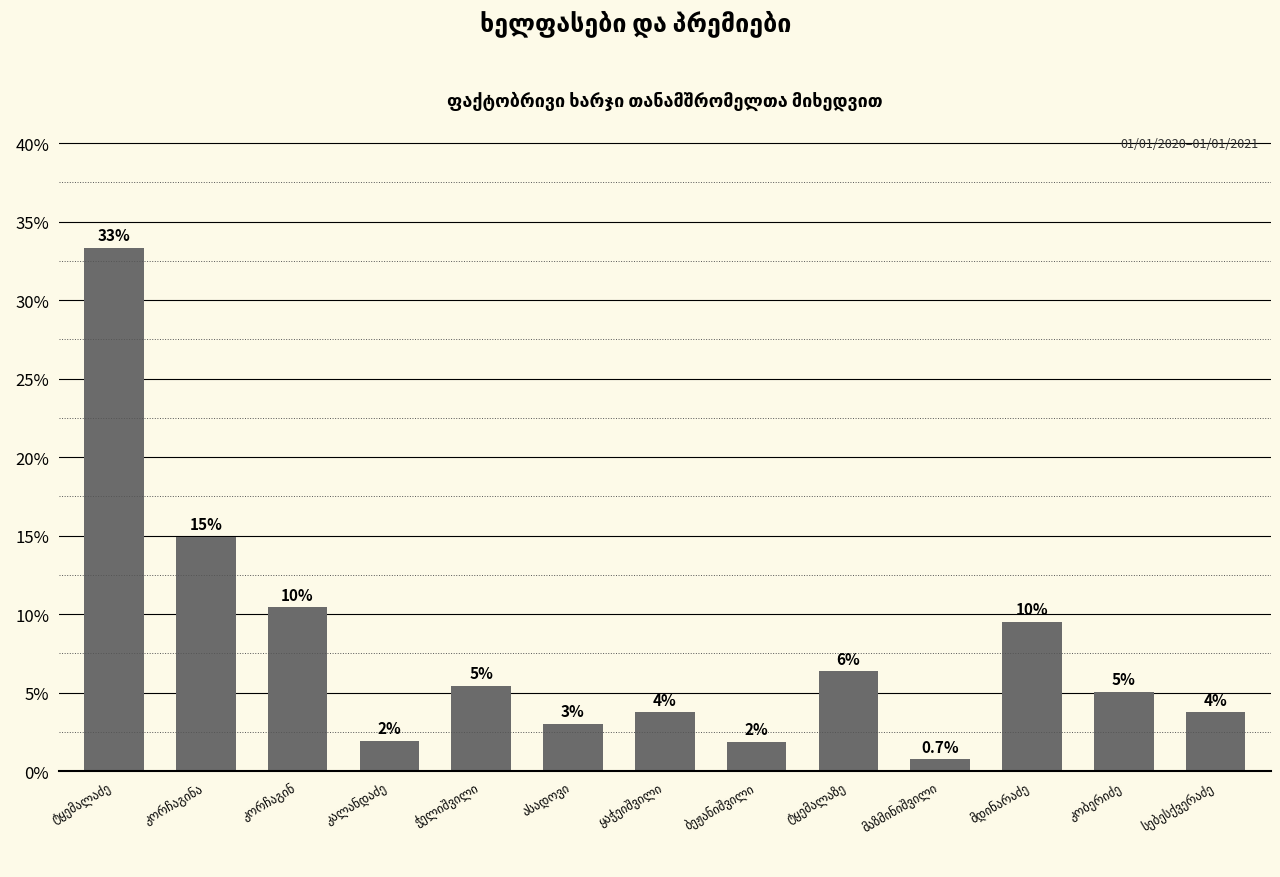

How many bars are there in total?

13